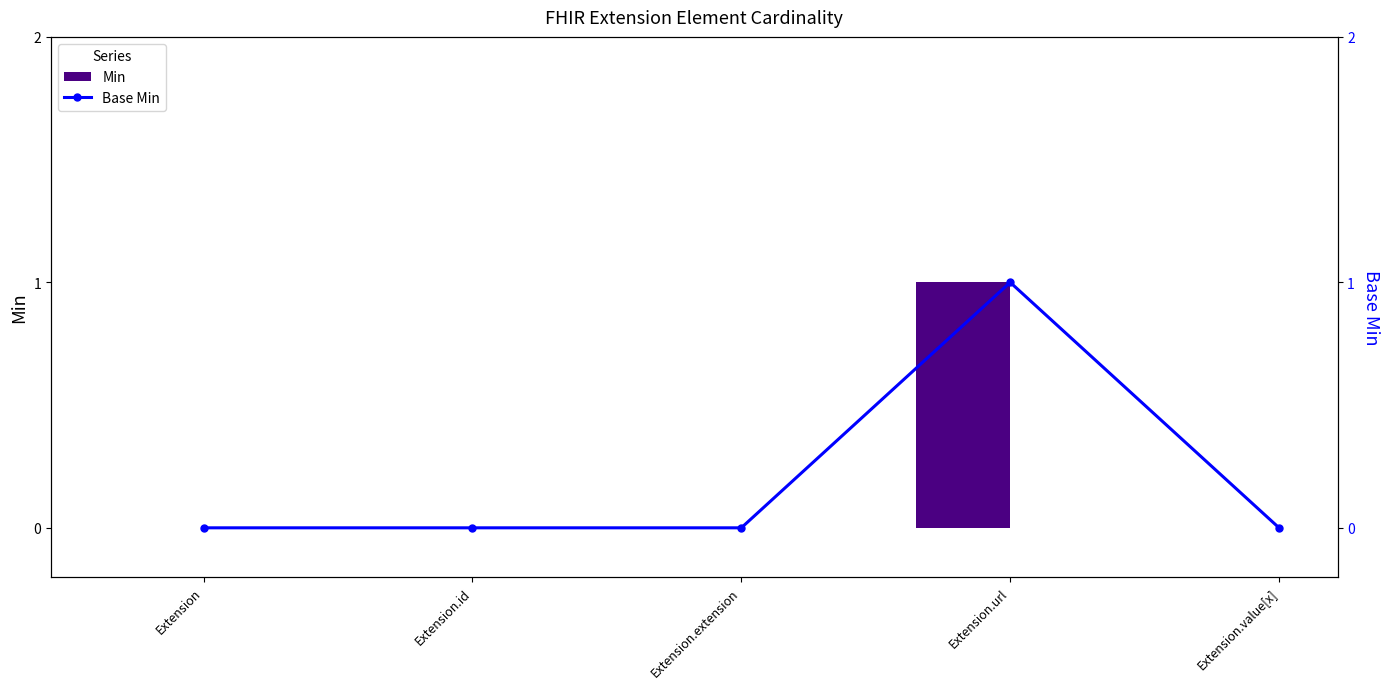

Is the value of Base Min at Extension.extension greater than the value of Min at Extension?

No